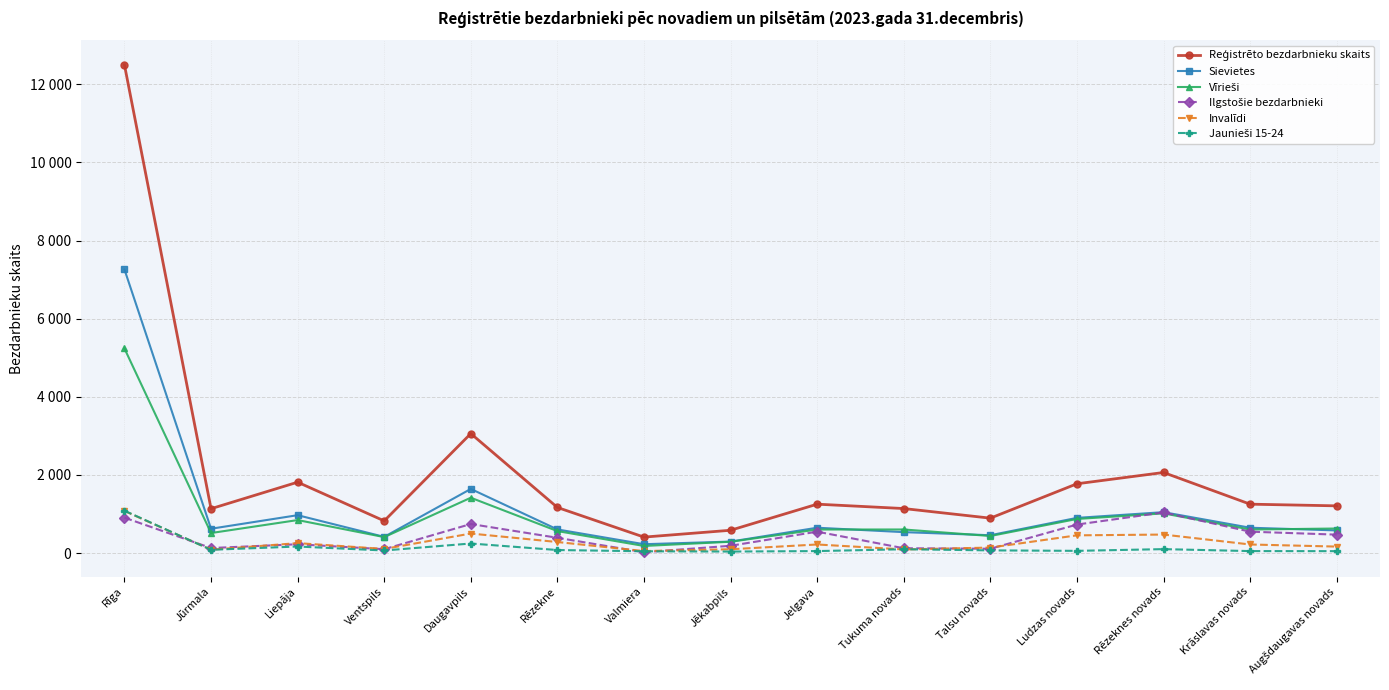

True or false: Vīrieši has more than 1 interior local peaks.

True